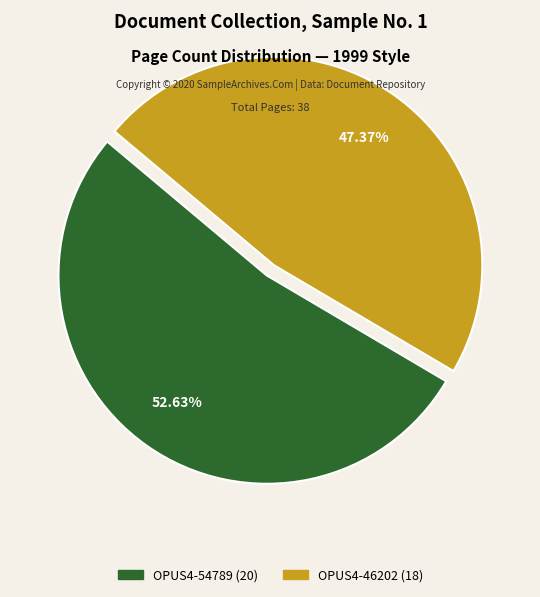

Count the number of slices in the pie.

2